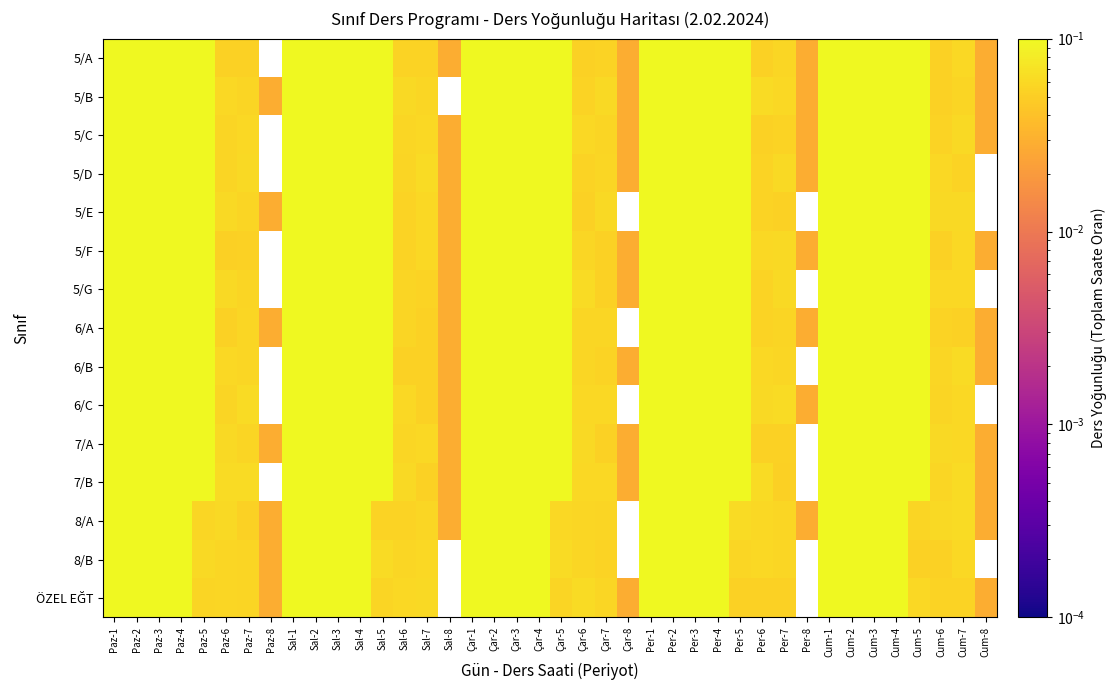

How many data points in 5/D are above 0?

38